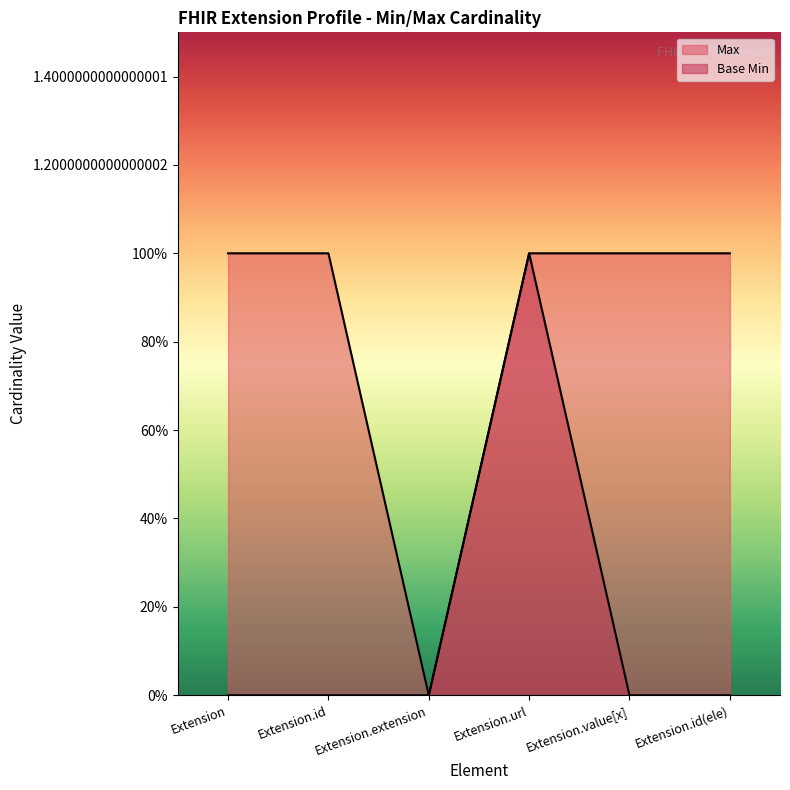

How many values in the Max series are below 1?

1